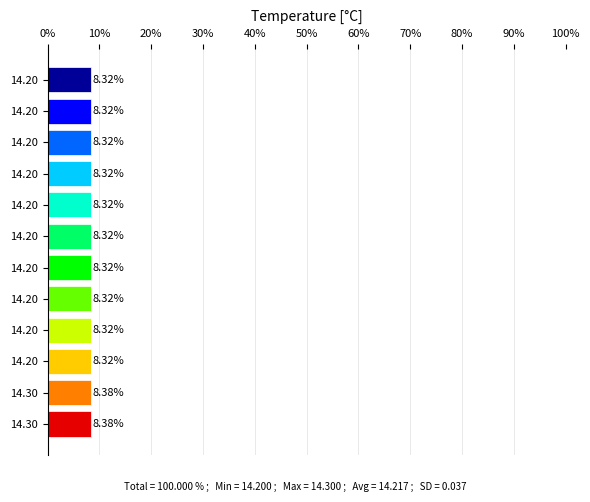

How many bars are there in total?

12